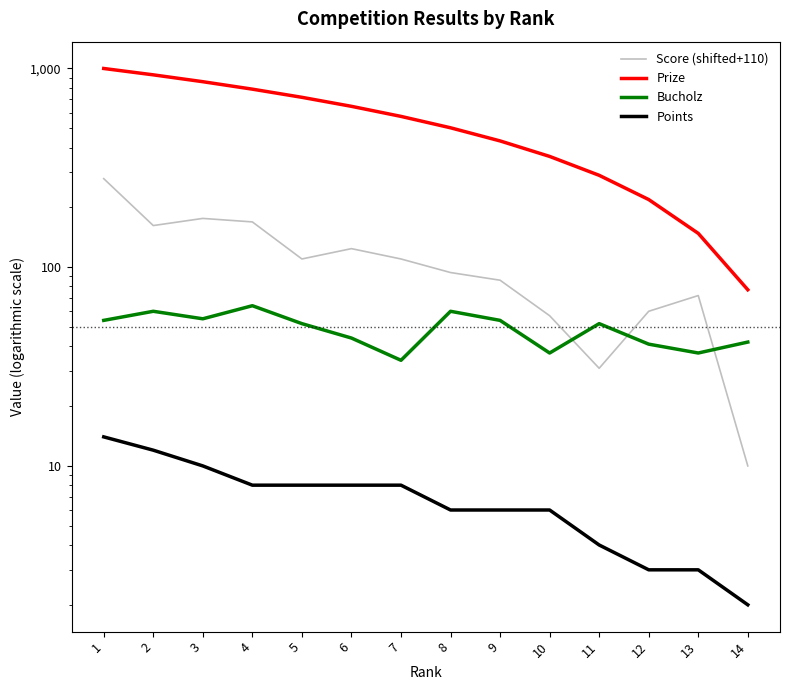

At how many categories does at least one series exceed 58?

14